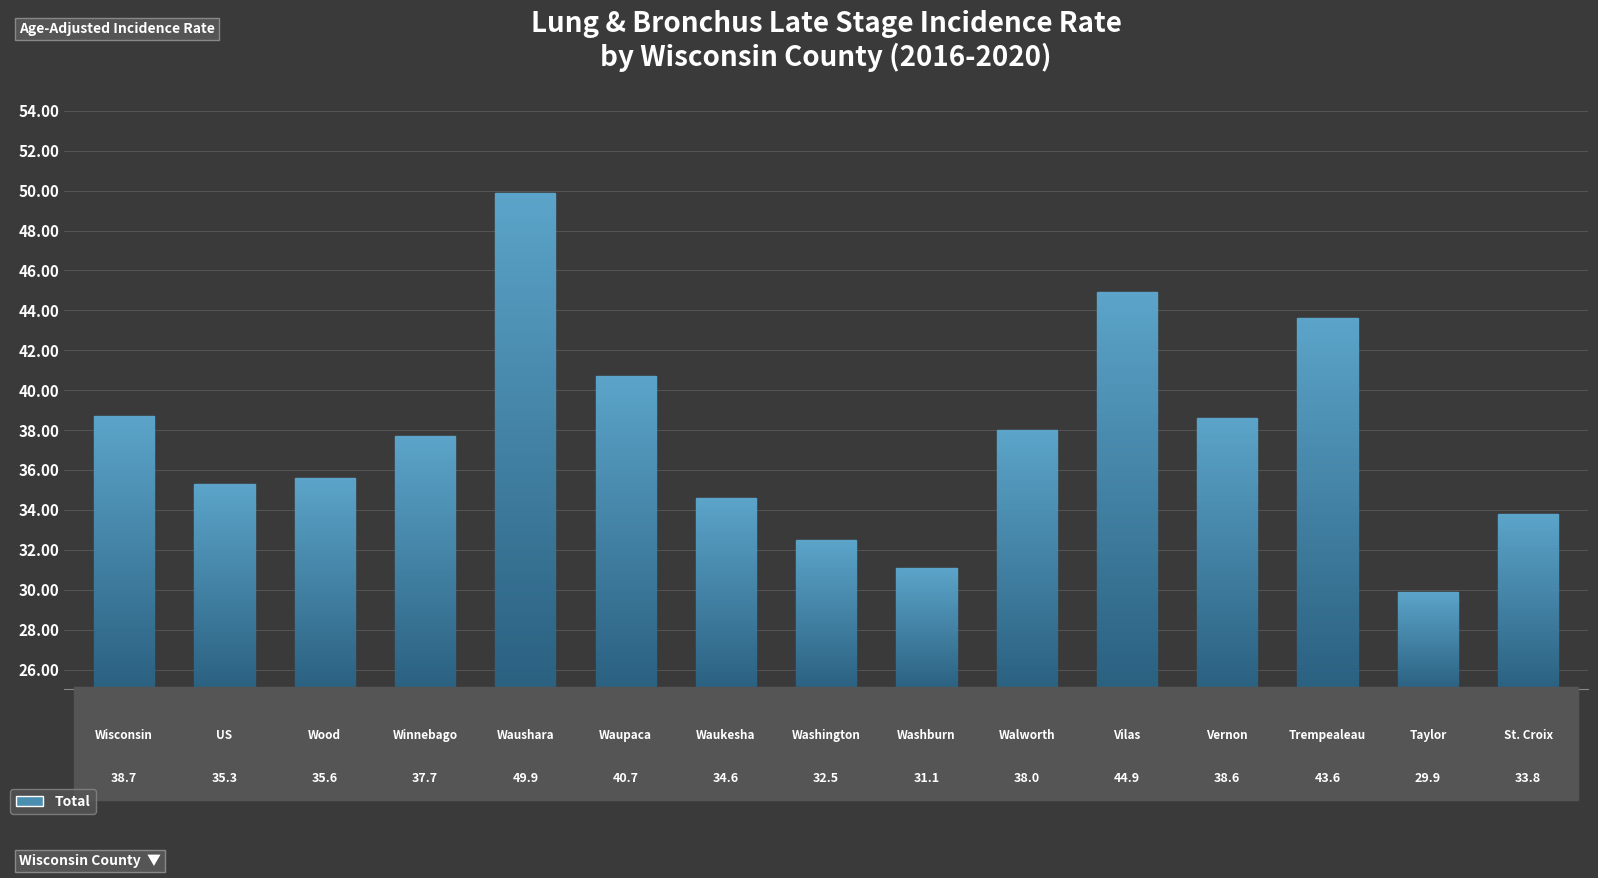

What is the maximum value shown in the chart?

49.9